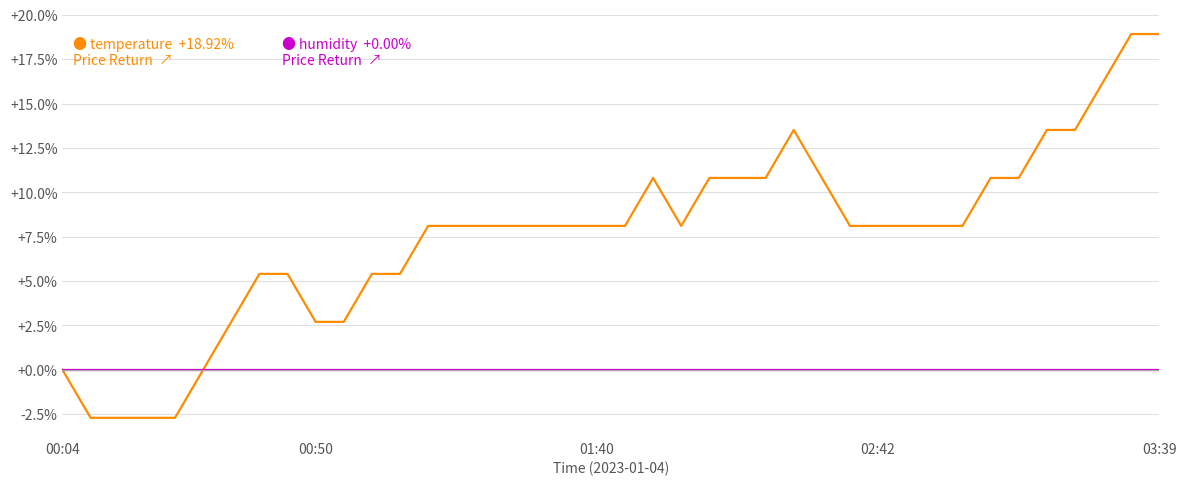

What is the minimum value shown in the chart?

-2.7